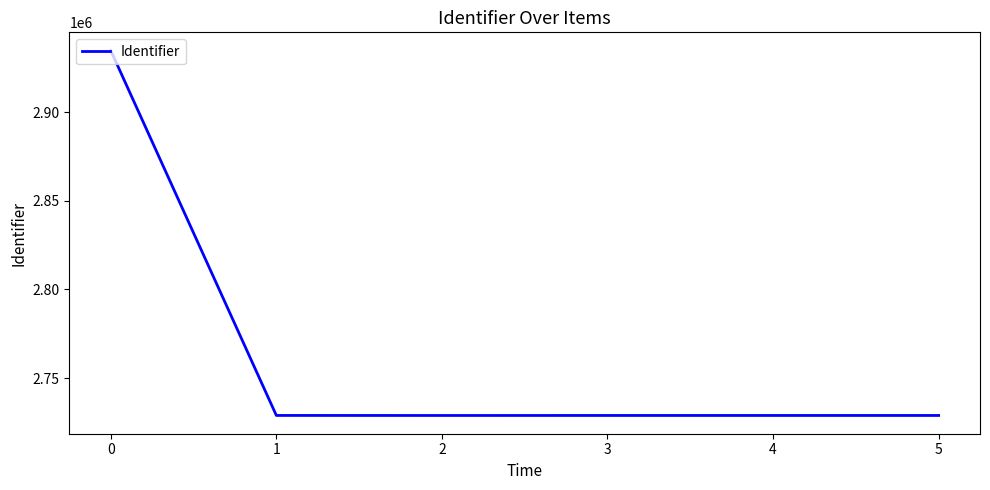

What is the greatest value displayed?

2934848